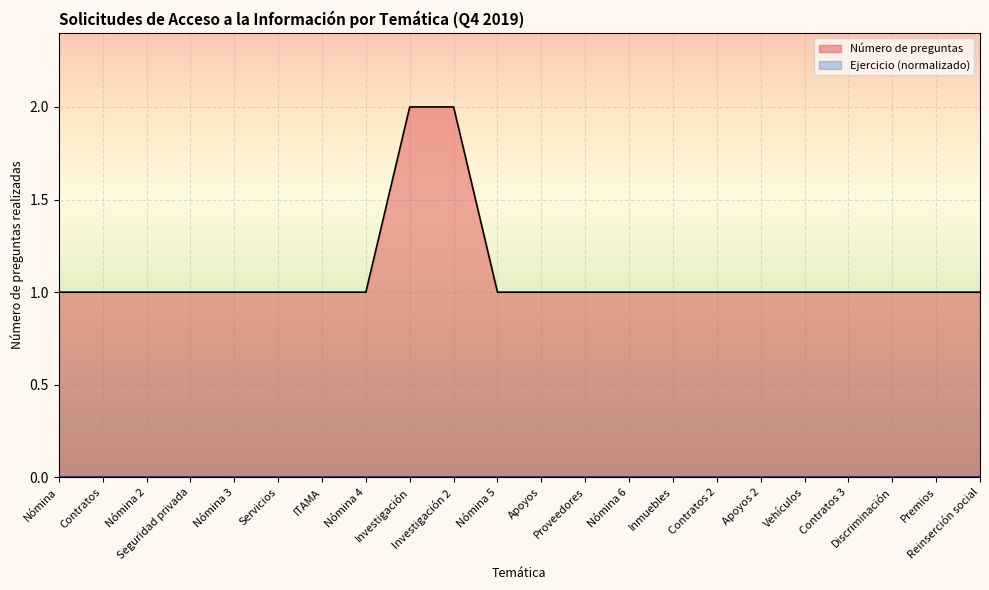

What is the label of the 21st point from the right?

Contratos